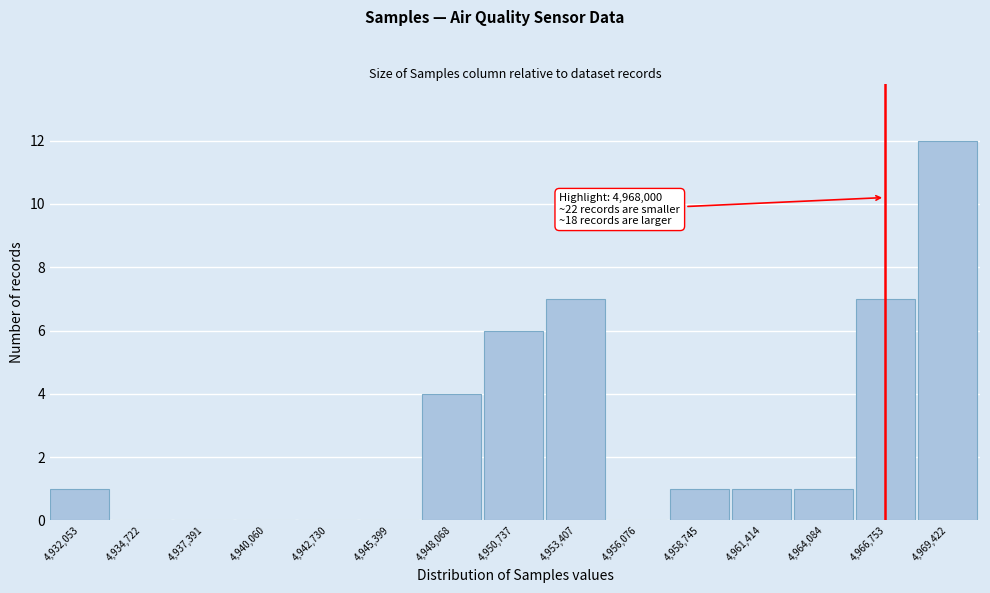

Reading left to right, list all the values displayed in this chart.

4,932,053=1	4,934,722=0	4,937,391=0	4,940,060=0	4,942,730=0	4,945,399=0	4,948,068=4	4,950,737=6	4,953,407=7	4,956,076=0	4,958,745=1	4,961,414=1	4,964,084=1	4,966,753=7	4,969,422=12